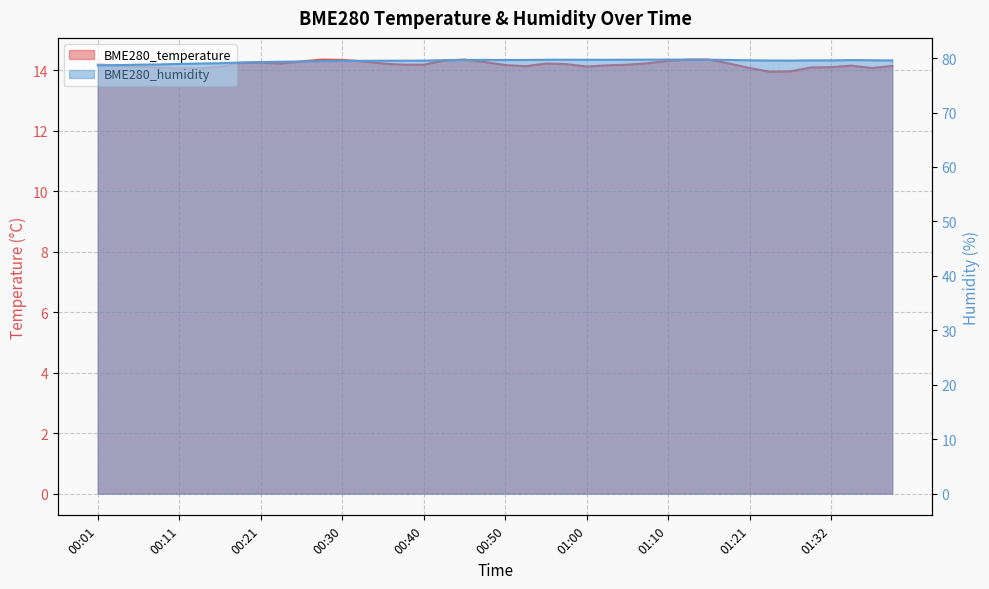

Rank the series at 00:45 from highest to lowest value.

BME280_humidity, BME280_temperature